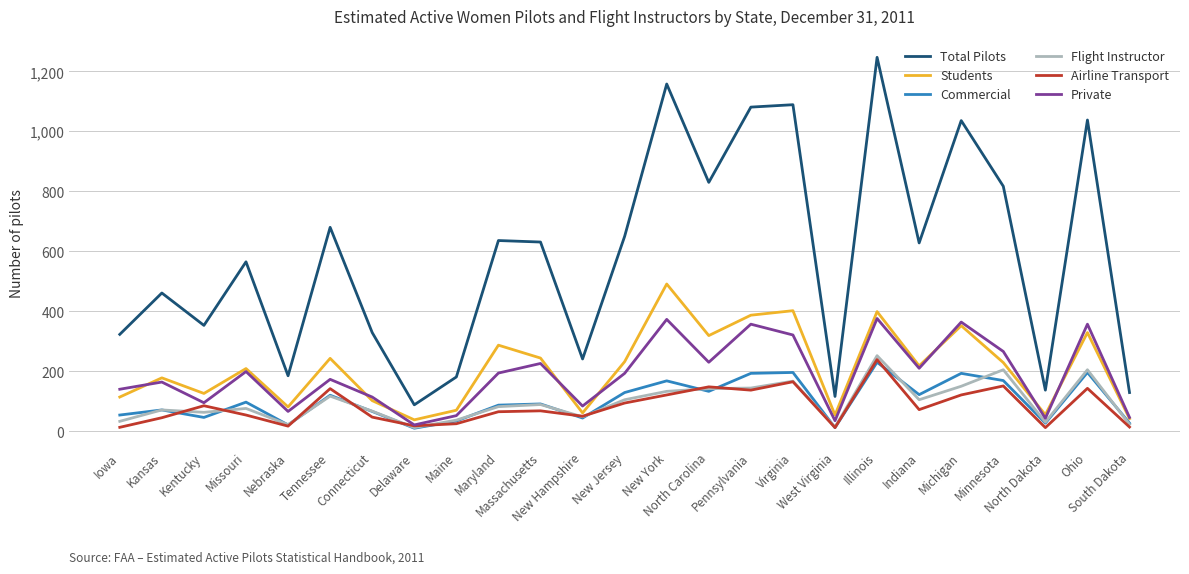

Between which two adjacent categories do Flight Instructor and Airline Transport first intersect?

Kansas and Kentucky